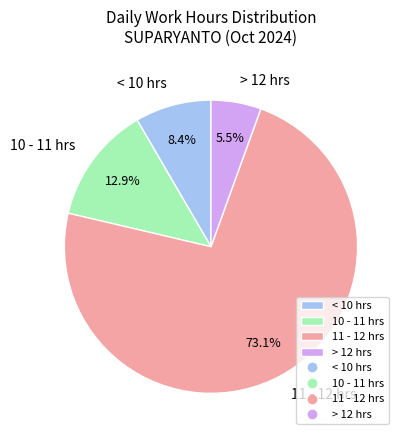

Rank the categories by value from lowest to highest.

> 12 hrs, < 10 hrs, 10 - 11 hrs, 11 - 12 hrs